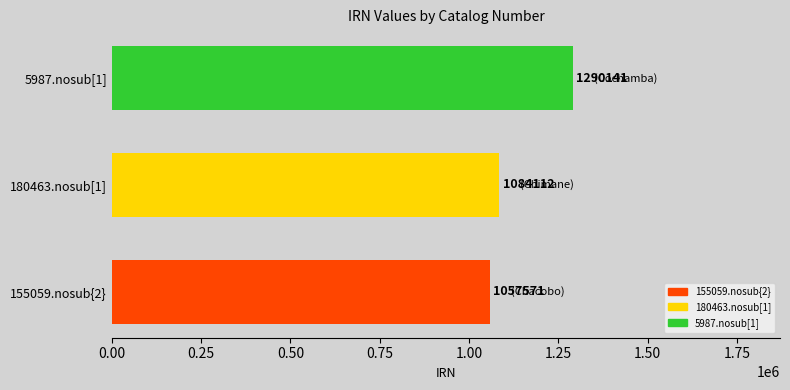

Reading bottom to top, what are all the values shown in this chart?

1057571	1084112	1290141